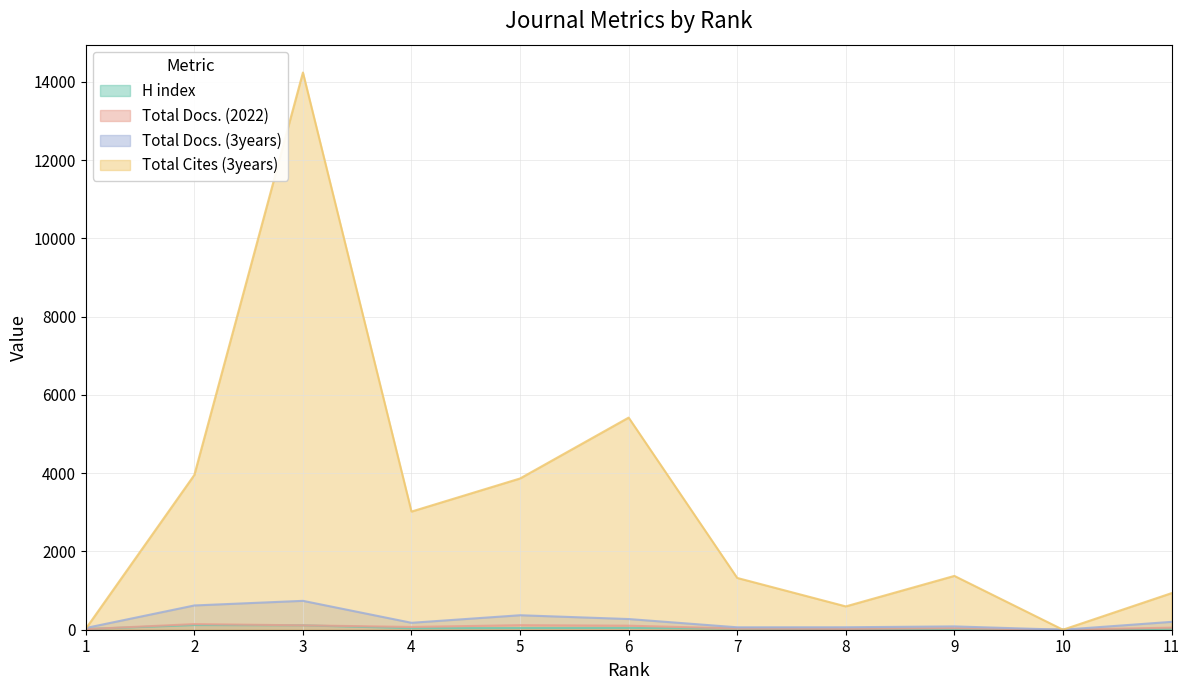

Is the value of Total Docs. (2022) at 10 greater than the value of Total Cites (3years) at 1?

No